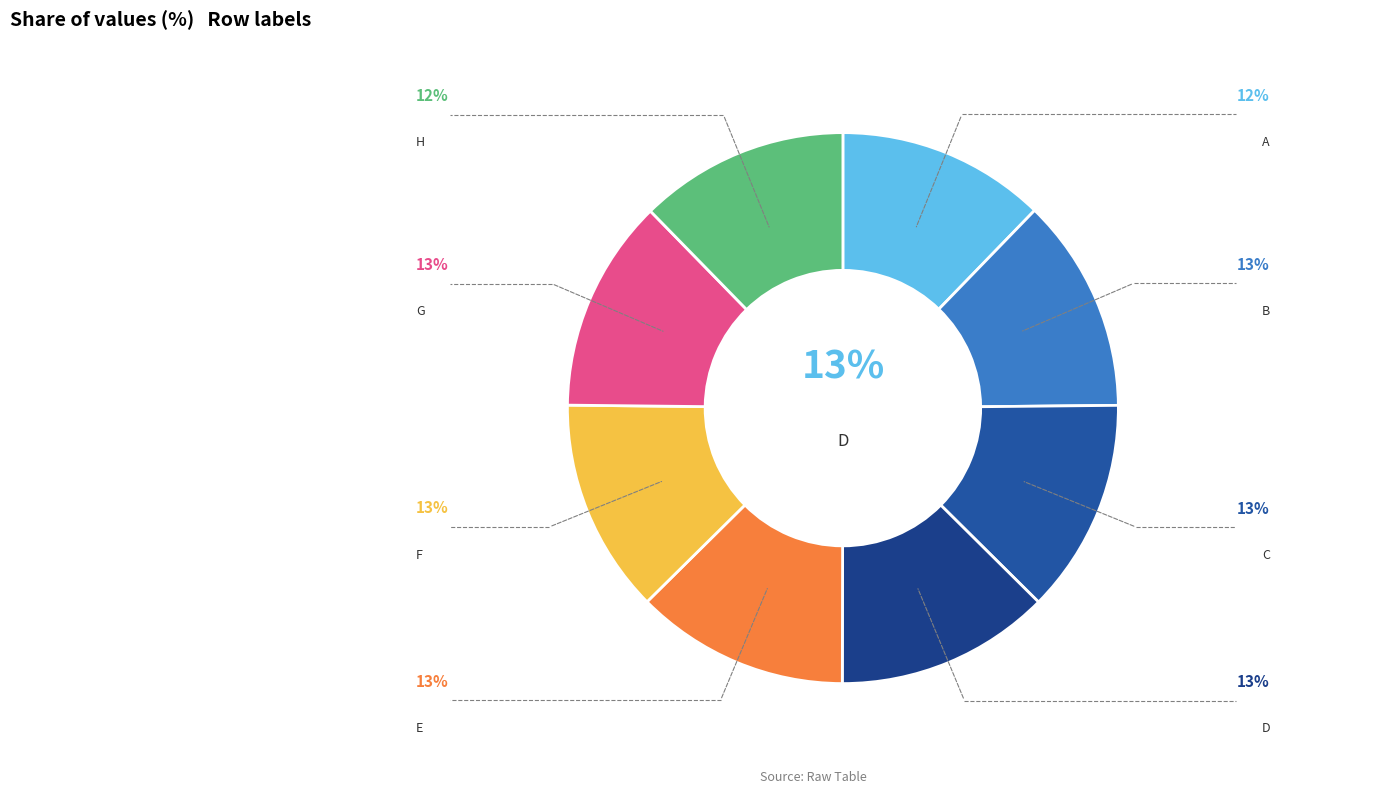

Rank the categories by value from highest to lowest.

D, C, B, F, E, G, H, A